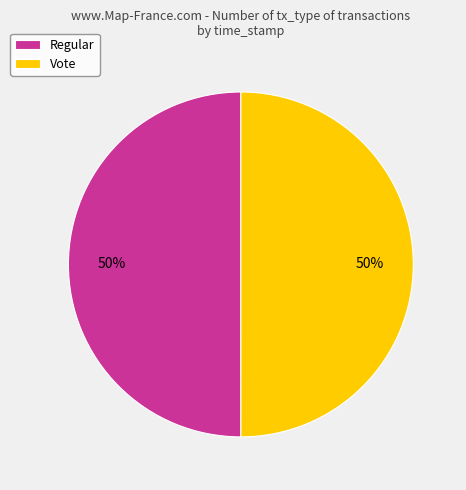

To the nearest percent, what is the average slice percentage?

50%